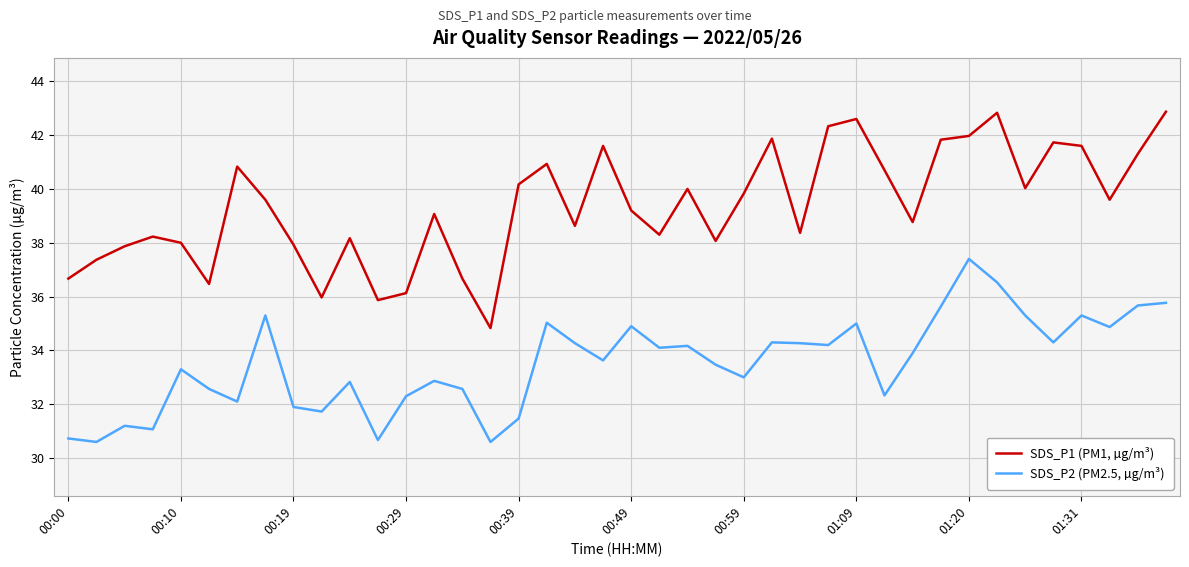

What is the maximum value for SDS_P1 (PM1, µg/m³)?

42.9